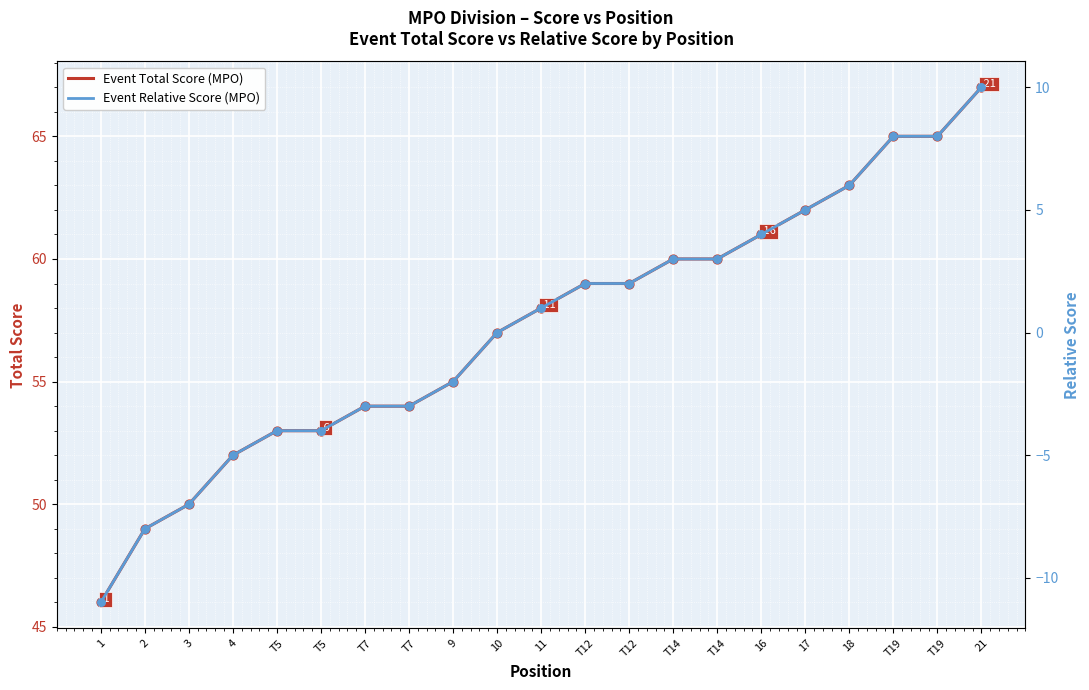

Which series reaches the minimum Y coordinate?

Event Relative Score (MPO)